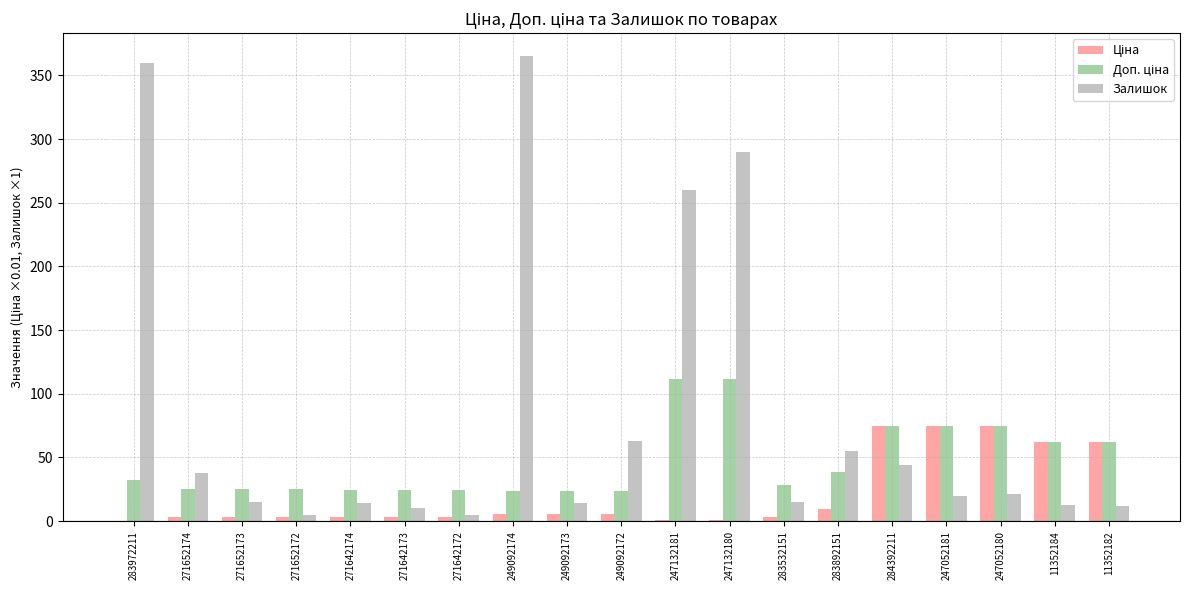

What value does the Залишок series have at 284392211?

44.0